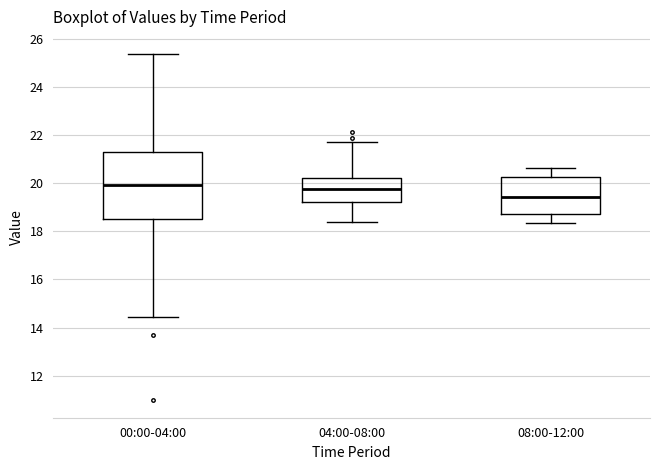

Comparing the boxes themselves (not the whiskers), which one is the tallest?

00:00-04:00